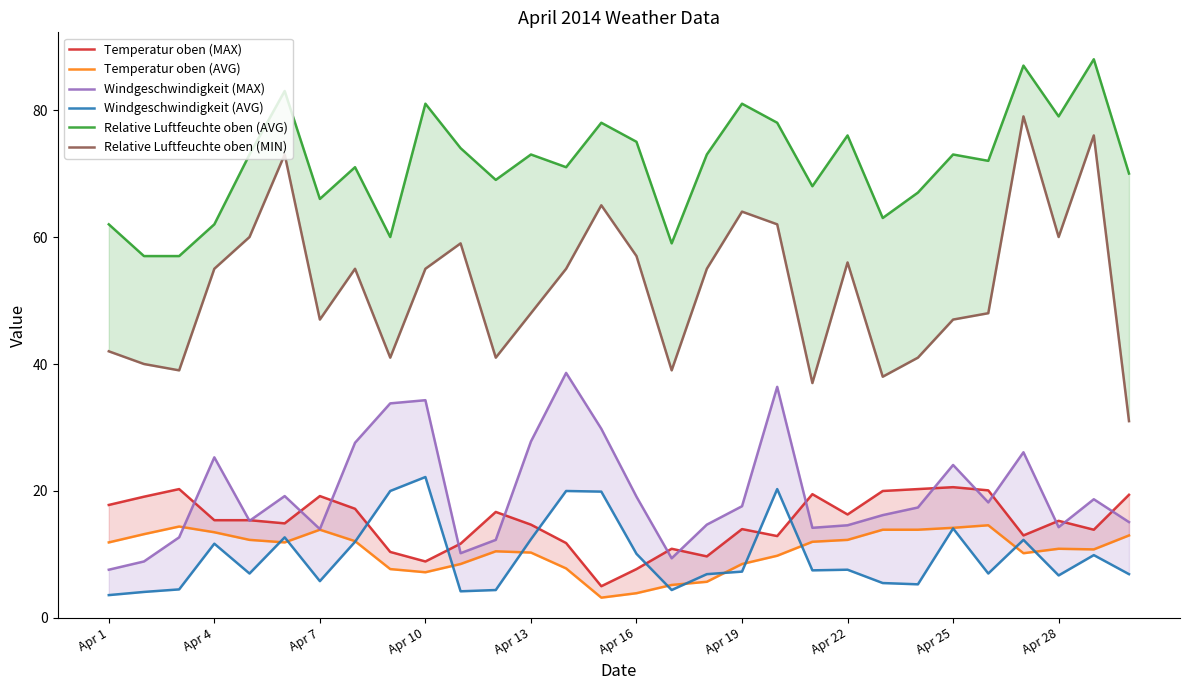

At how many categories does at least one series exceed 17?

30